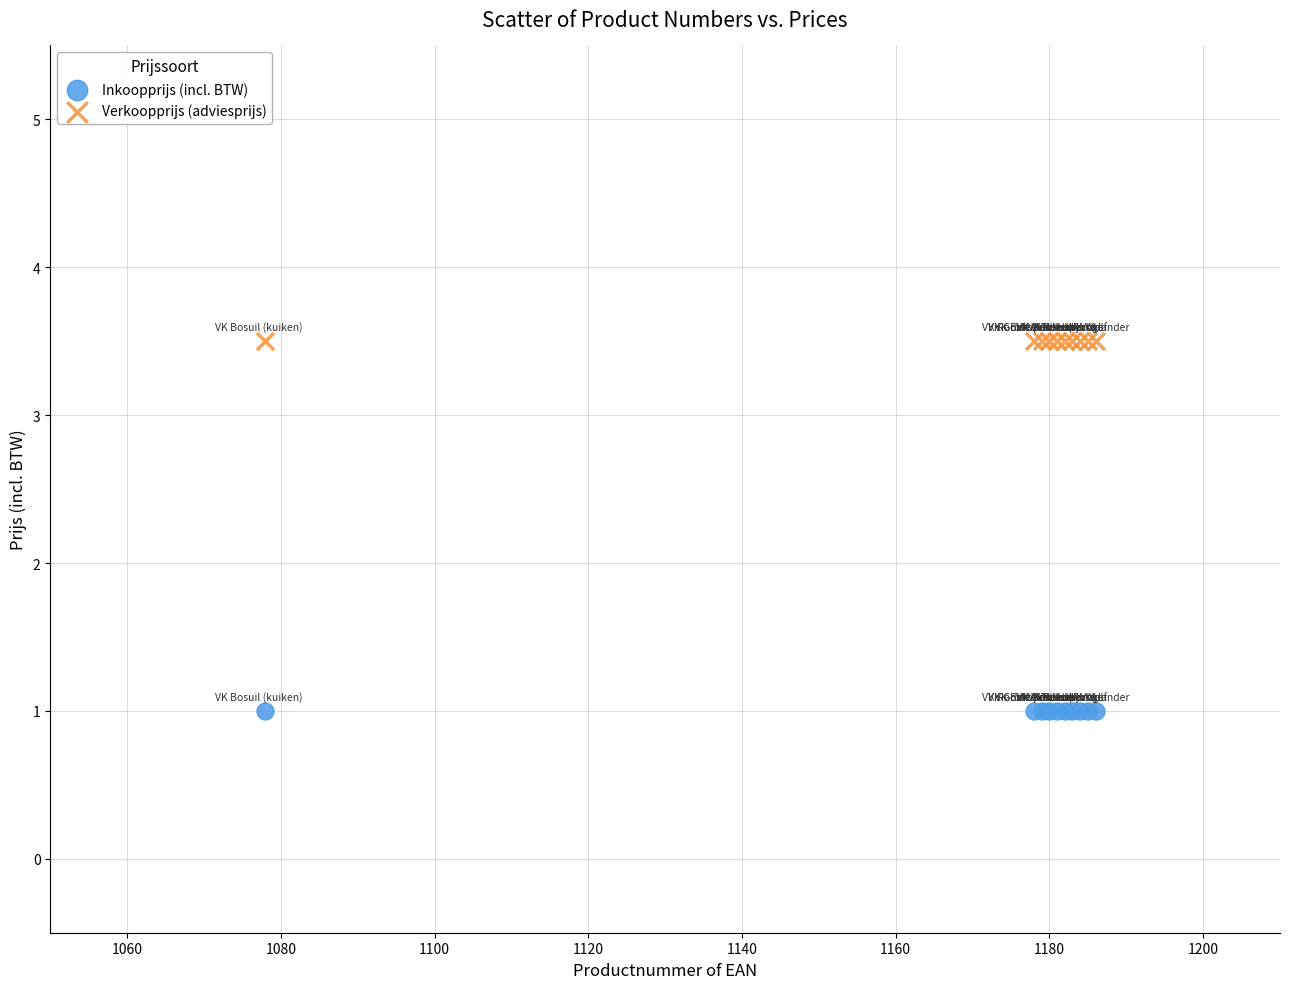

Which series contains the lowest Y value?

Inkoopprijs (incl. BTW)